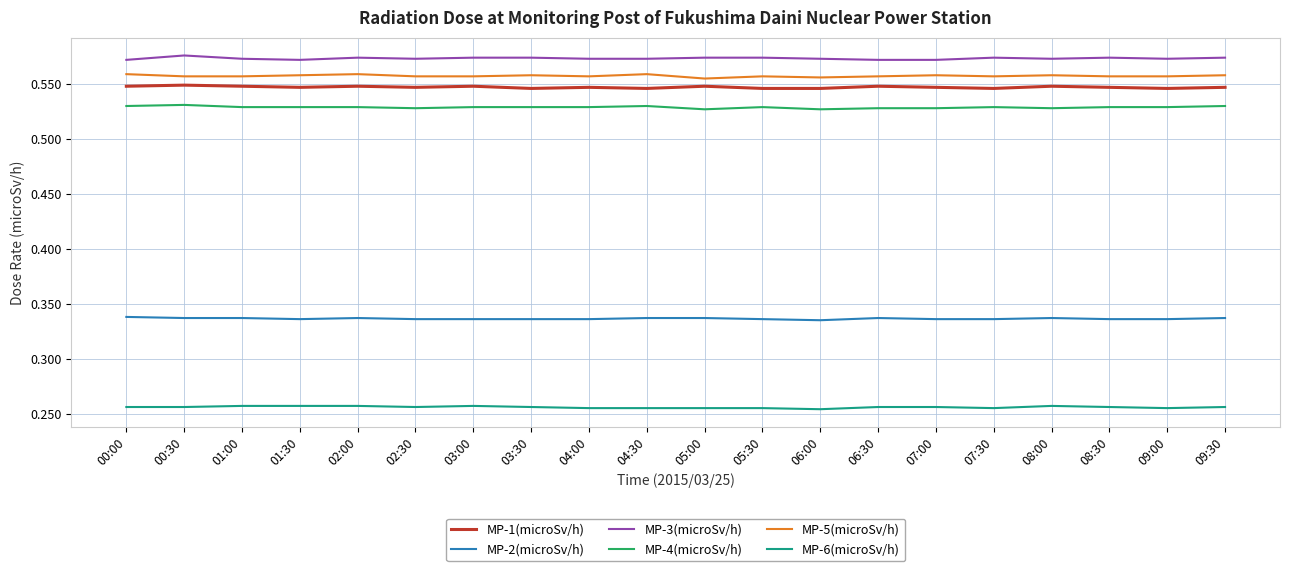

Is it true that MP-1(microSv/h) equals 0.9 at 06:00?

False